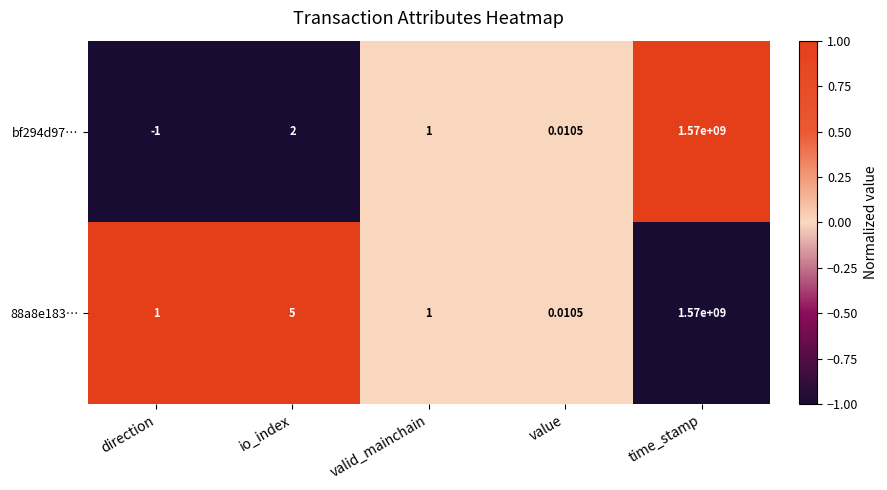

Which series has the widest spread of values?

bf294d97…